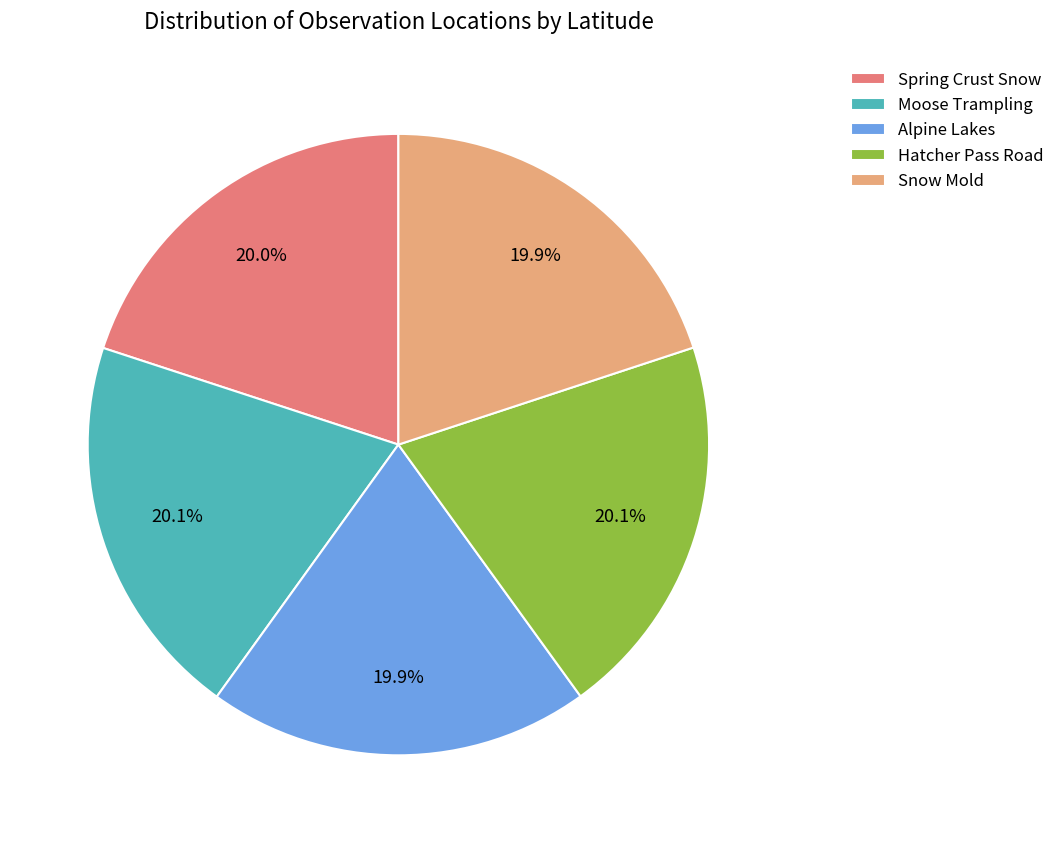

The Snow Mold slice represents 20% of the pie. True or false?

True